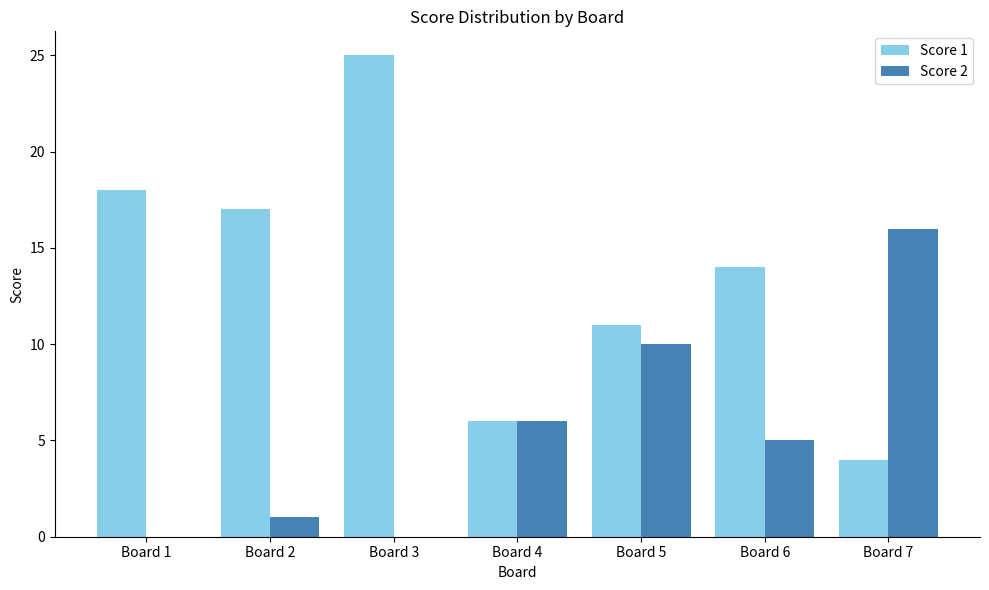

What is the highest value of the Score 2 series?

16